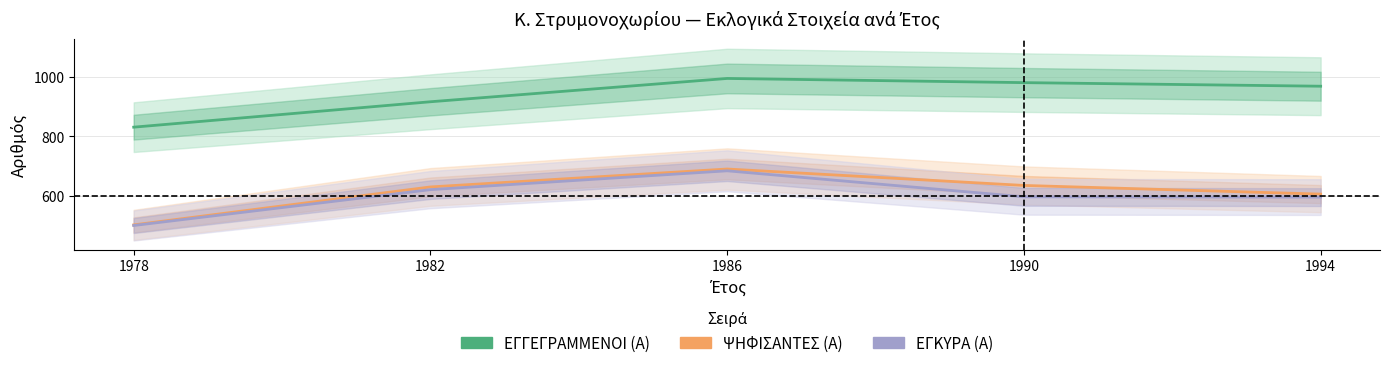

At which label is ΨΗΦΙΣΑΝΤΕΣ (Α) closest to 597?

1994